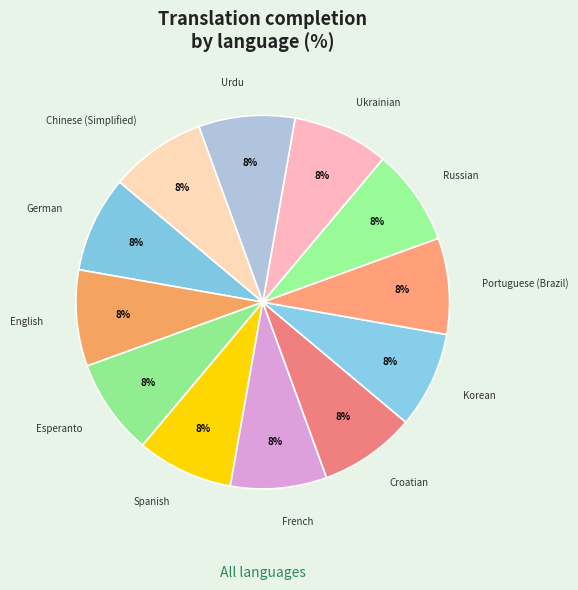

How many slices are in this pie chart?

12